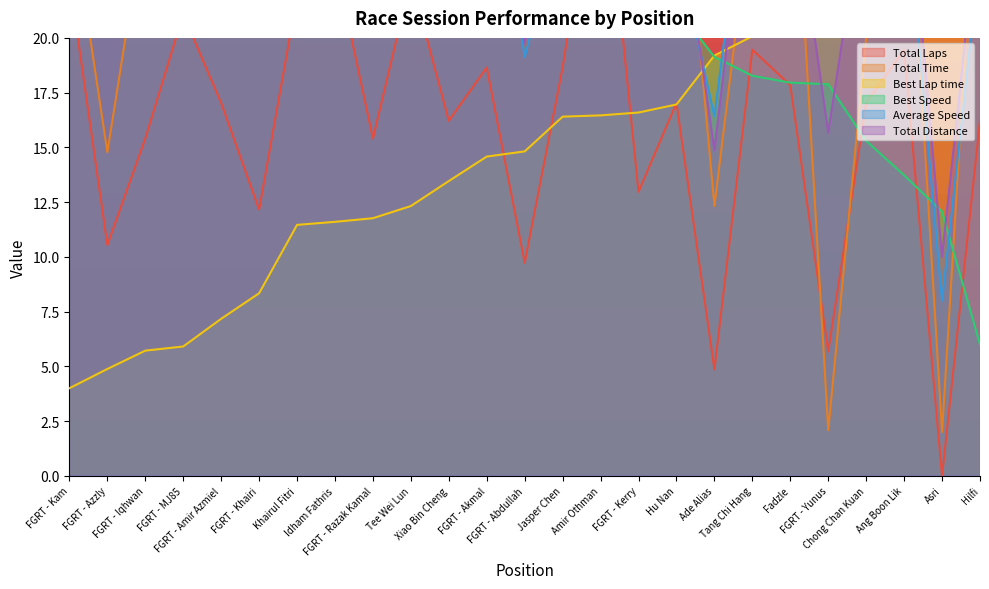

What is the label of the 3rd point from the right?

Ang Boon Lik